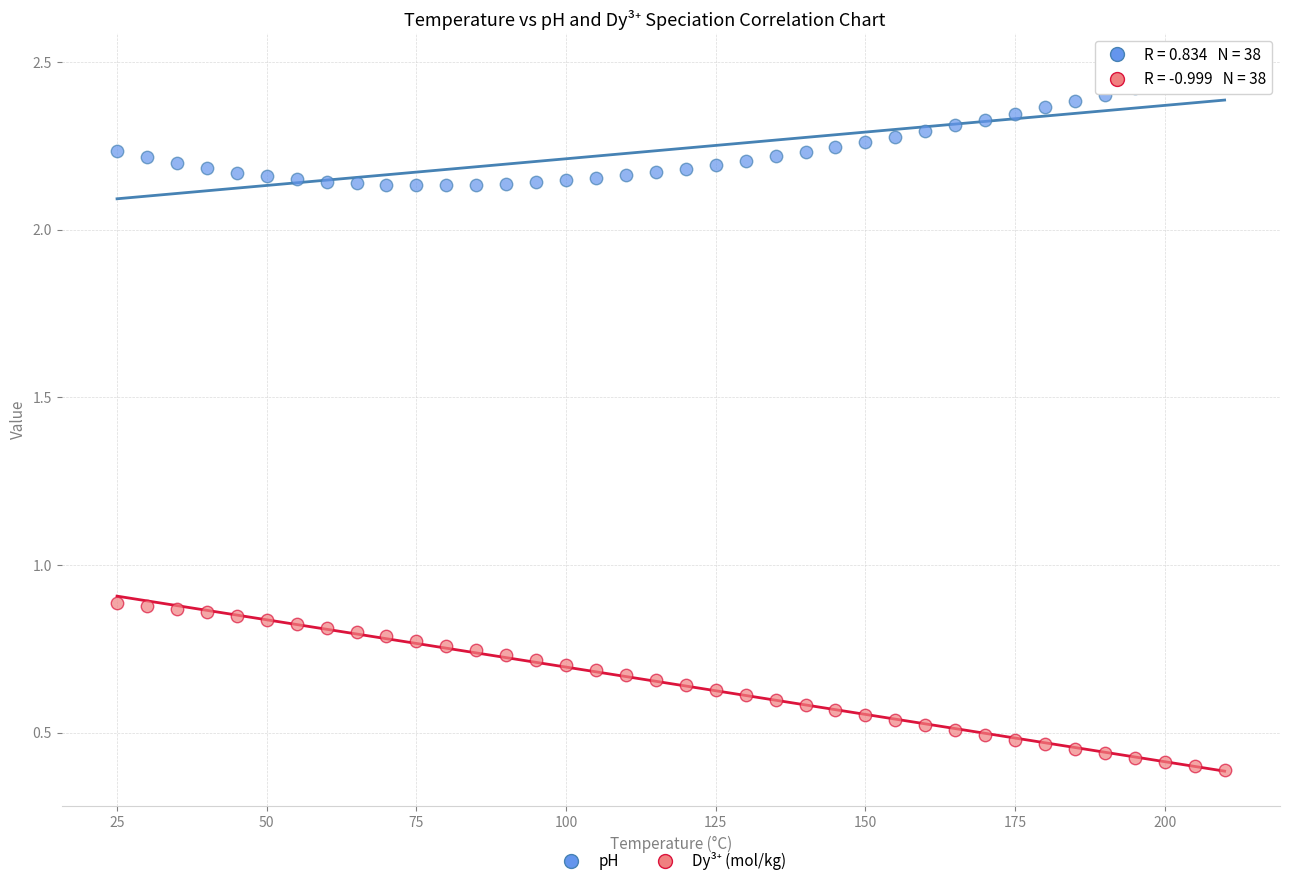

Across all data points, what is the range of X values (max minus min)?

185.0